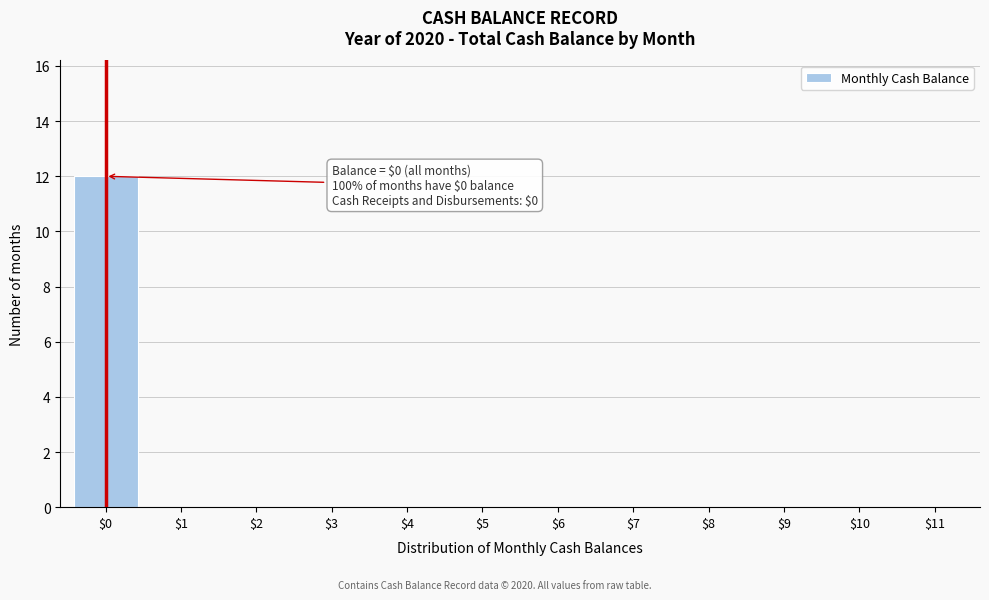

Which category has the highest value across all series?

$0